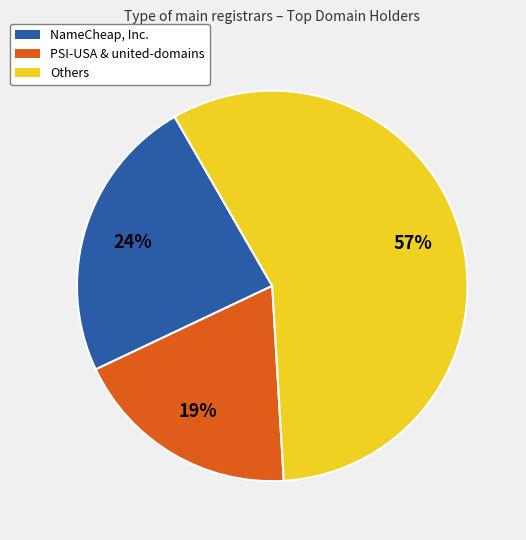

Which slice is the largest?

Others